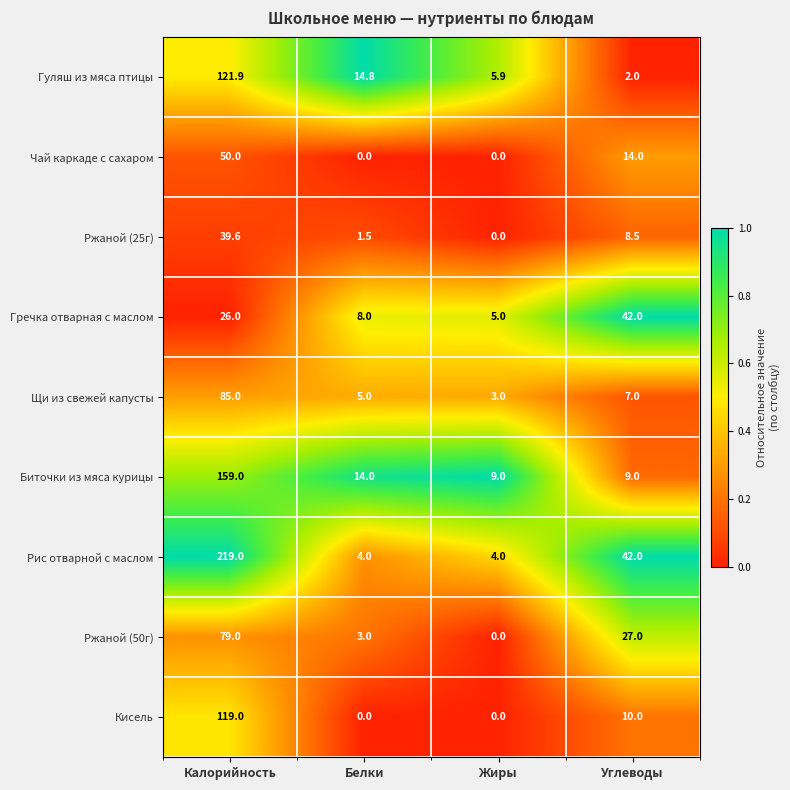

List the series in order of their peak value, highest first.

Рис отварной с маслом, Биточки из мяса курицы, Гуляш из мяса птицы, Кисель, Щи из свежей капусты, Ржаной (50г), Чай каркаде с сахаром, Гречка отварная с маслом, Ржаной (25г)